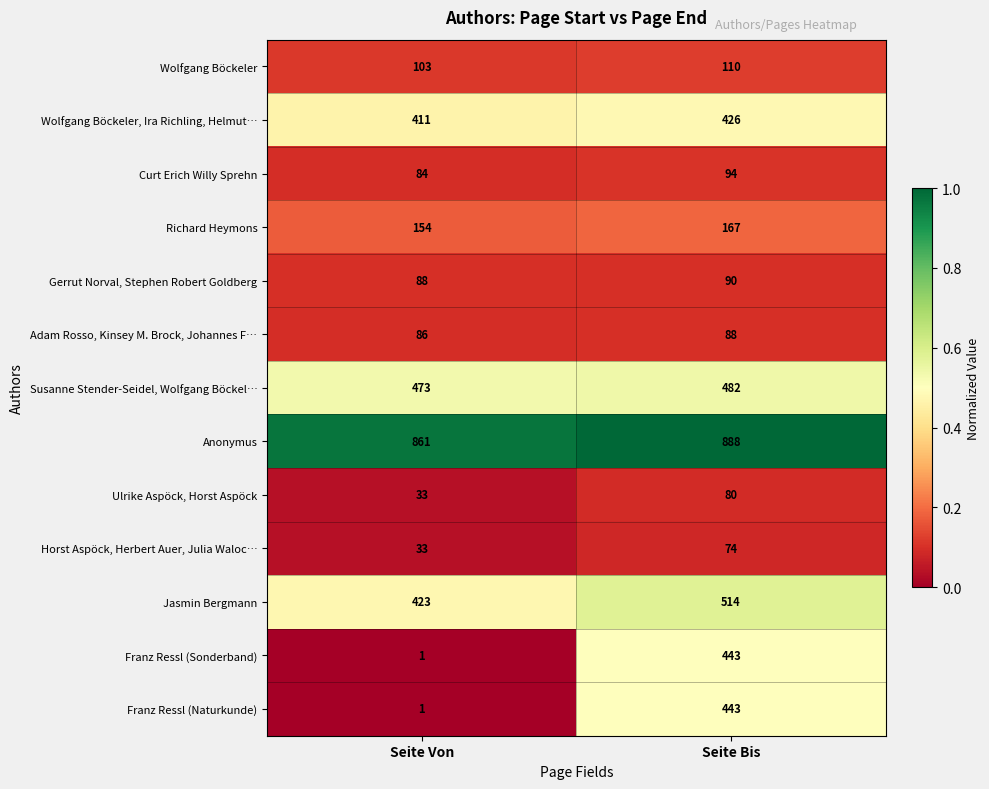

List the labels in order of Horst Aspöck, Herbert Auer, Julia Waloc… value, largest first.

Seite Bis, Seite Von